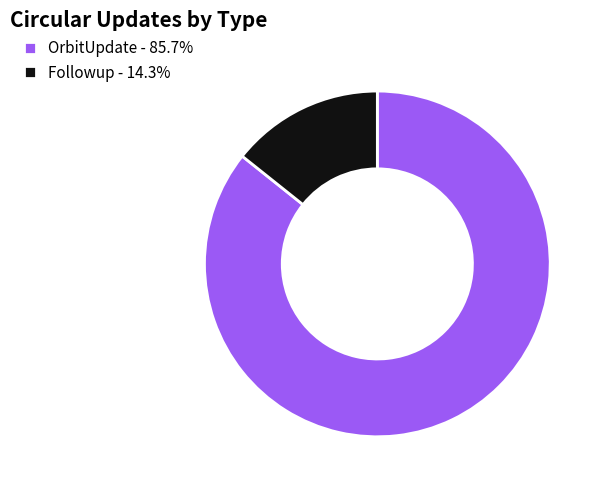

Is there a majority slice in this chart?

Yes